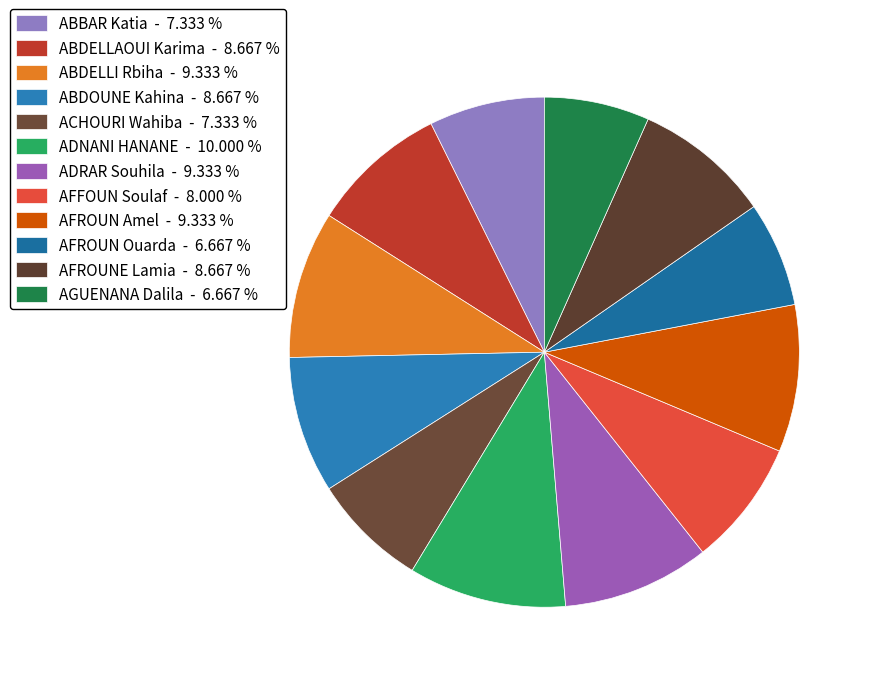

Is it true that ACHOURI Wahiba is 7% of the pie?

True